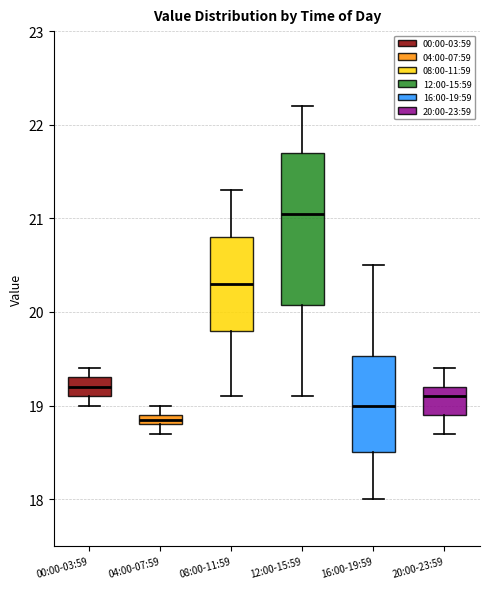

Which box's median line is the lowest?

04:00-07:59